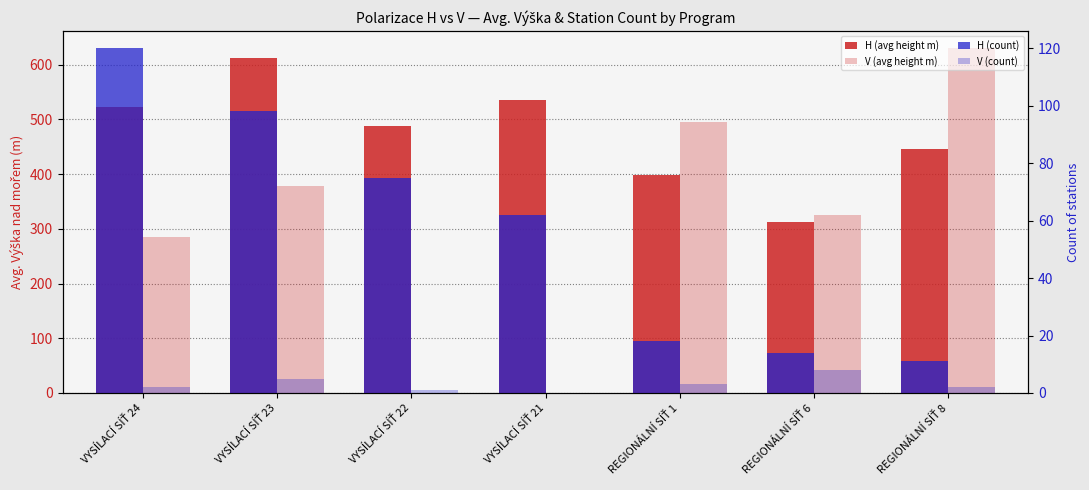

What is the sum of the H (count) values at REGIONÁLNÍ SÍŤ 8 and VYSÍLACÍ SÍŤ 22?

86.0